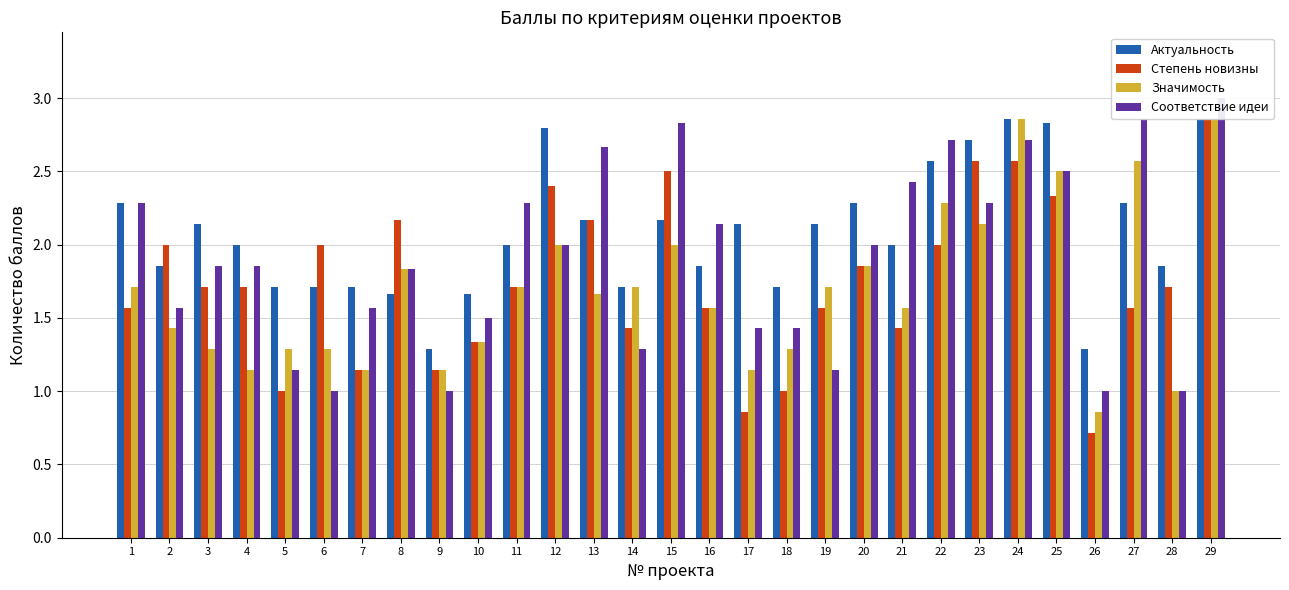

Are the bars grouped side by side (vs. stacked)?

Yes